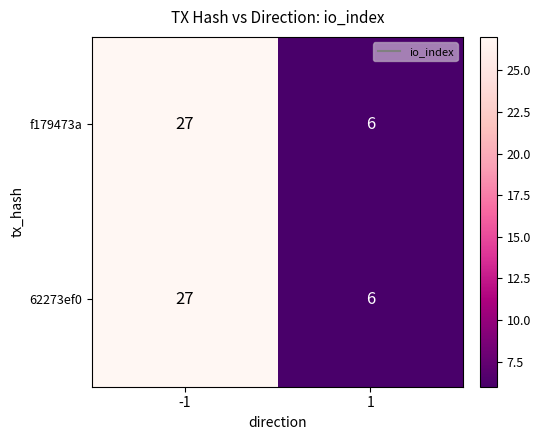

What is the total value across all series at -1?

54